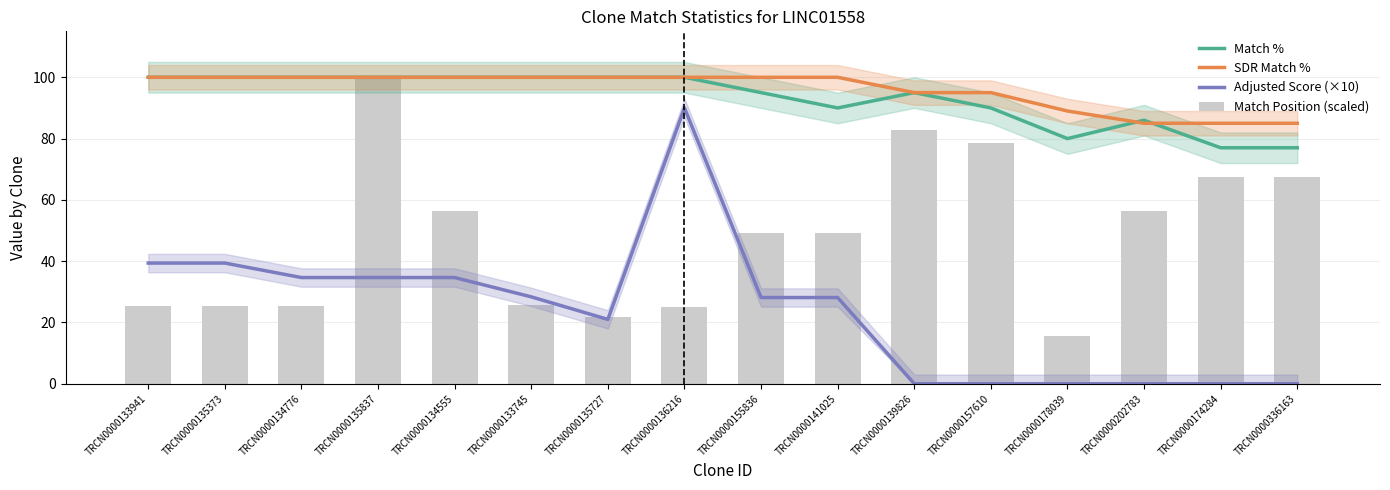

Reading left to right, list all the values displayed in this chart.

Match %: TRCN0000133941=100.0	TRCN0000135373=100.0	TRCN0000134776=100.0	TRCN0000135837=100.0	TRCN0000134555=100.0	TRCN0000133745=100.0	TRCN0000135727=100.0	TRCN0000136216=100.0	TRCN0000155836=95.0	TRCN0000141025=90.0	TRCN0000139826=95.0	TRCN0000157610=90.0	TRCN0000178039=80.0	TRCN0000202783=86.0	TRCN0000174284=77.0	TRCN0000336163=77.0
SDR Match %: TRCN0000133941=100.0	TRCN0000135373=100.0	TRCN0000134776=100.0	TRCN0000135837=100.0	TRCN0000134555=100.0	TRCN0000133745=100.0	TRCN0000135727=100.0	TRCN0000136216=100.0	TRCN0000155836=100.0	TRCN0000141025=100.0	TRCN0000139826=95.0	TRCN0000157610=95.0	TRCN0000178039=89.0	TRCN0000202783=85.0	TRCN0000174284=85.0	TRCN0000336163=85.0
Adjusted Score (×10): TRCN0000133941=39.4	TRCN0000135373=39.4	TRCN0000134776=34.6	TRCN0000135837=34.6	TRCN0000134555=34.6	TRCN0000133745=28.4	TRCN0000135727=21.0	TRCN0000136216=90.0	TRCN0000155836=28.1	TRCN0000141025=28.1	TRCN0000139826=0.0	TRCN0000157610=0.0	TRCN0000178039=0.0	TRCN0000202783=0.0	TRCN0000174284=0.0	TRCN0000336163=0.0
Match Position (scaled): TRCN0000133941=25.4	TRCN0000135373=25.3	TRCN0000134776=25.4	TRCN0000135837=100.0	TRCN0000134555=56.4	TRCN0000133745=25.7	TRCN0000135727=21.8	TRCN0000136216=25.2	TRCN0000155836=49.2	TRCN0000141025=49.2	TRCN0000139826=82.9	TRCN0000157610=78.7	TRCN0000178039=15.7	TRCN0000202783=56.5	TRCN0000174284=67.3	TRCN0000336163=67.3